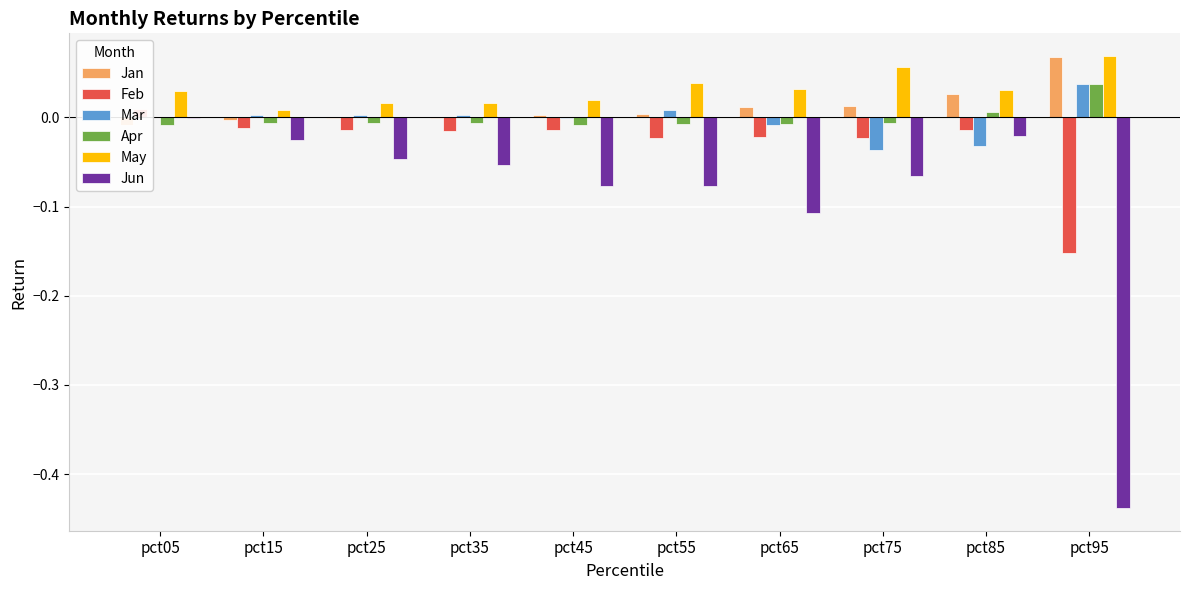

What are all the series names shown in the legend?

Jan, Feb, Mar, Apr, May, Jun